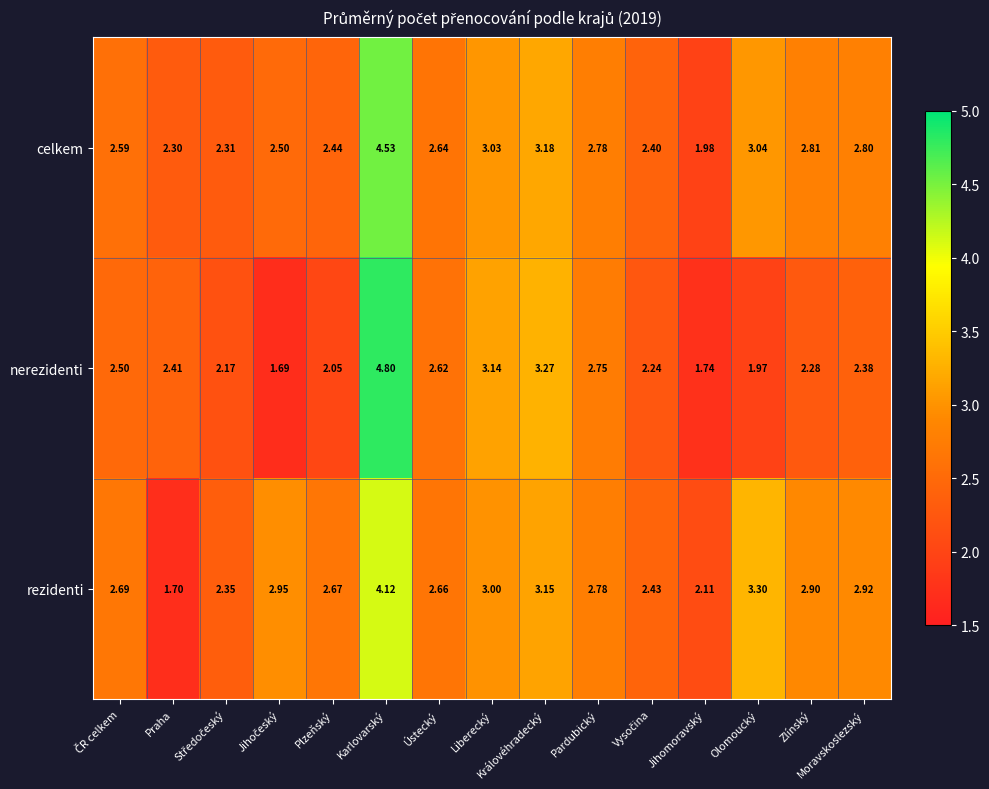

List the series in order of their peak value, lowest first.

rezidenti, celkem, nerezidenti